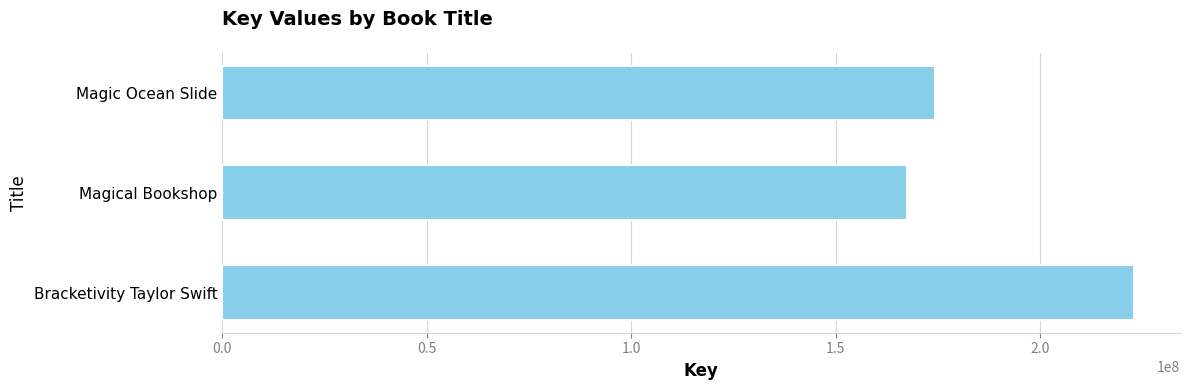

What is the difference between the maximum and minimum values?

55487194